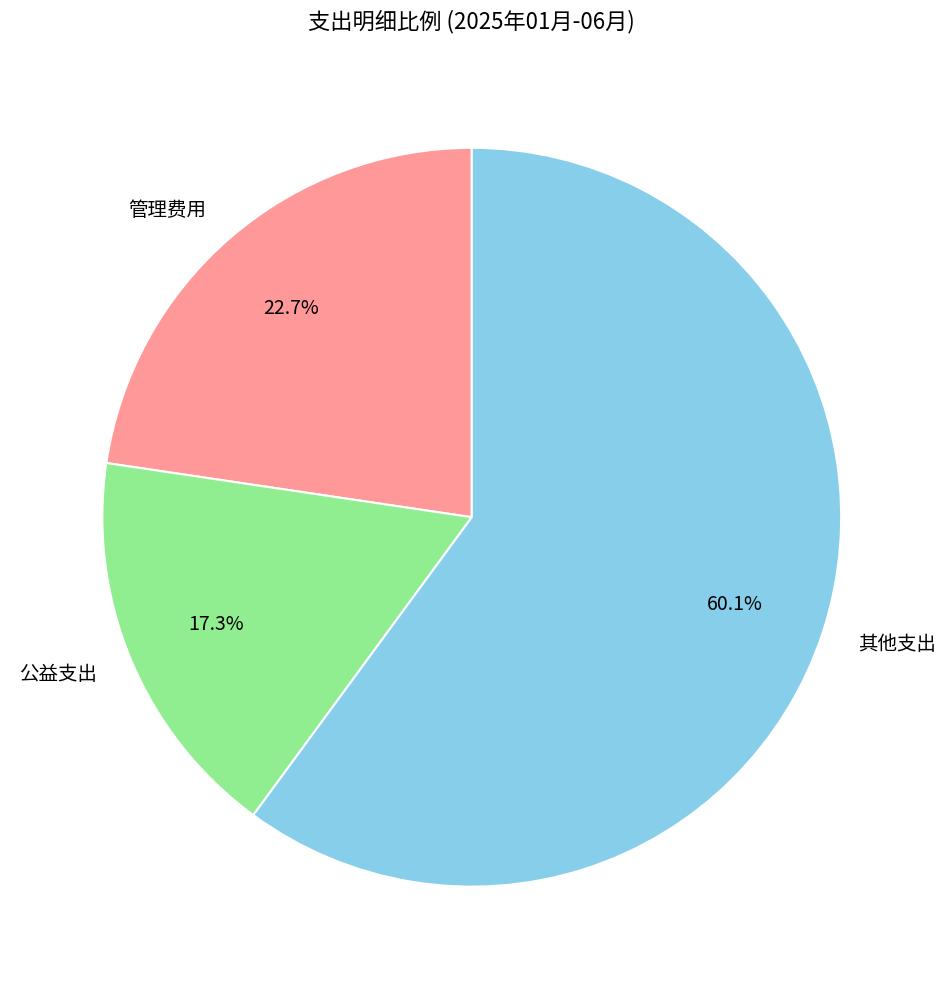

How many slices are in this pie chart?

3